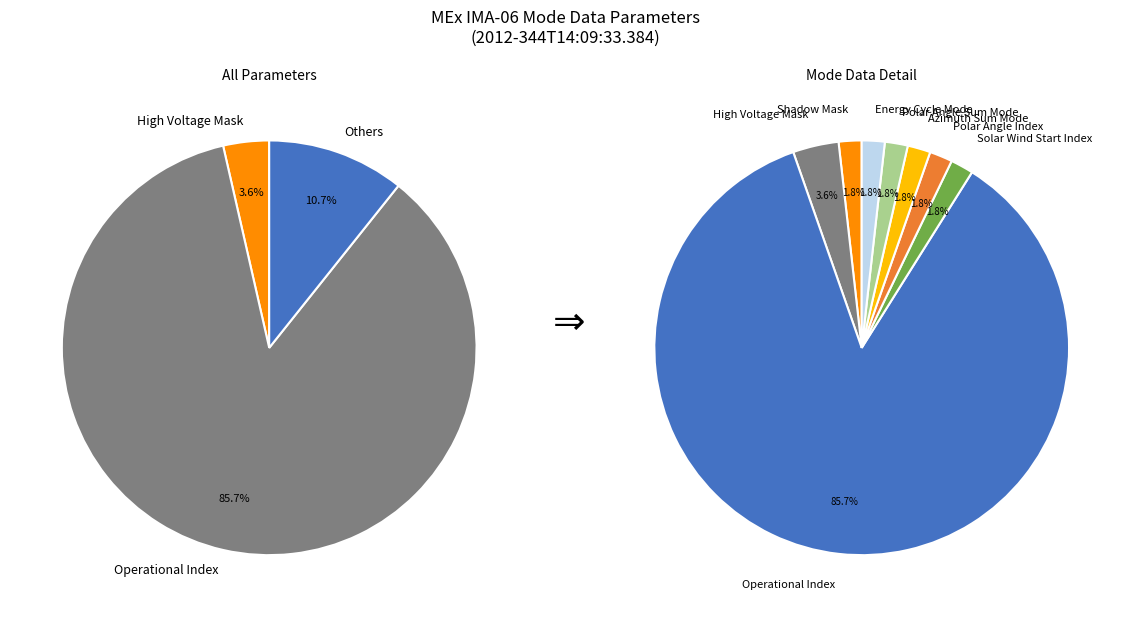

Count the number of slices in the pie.

8